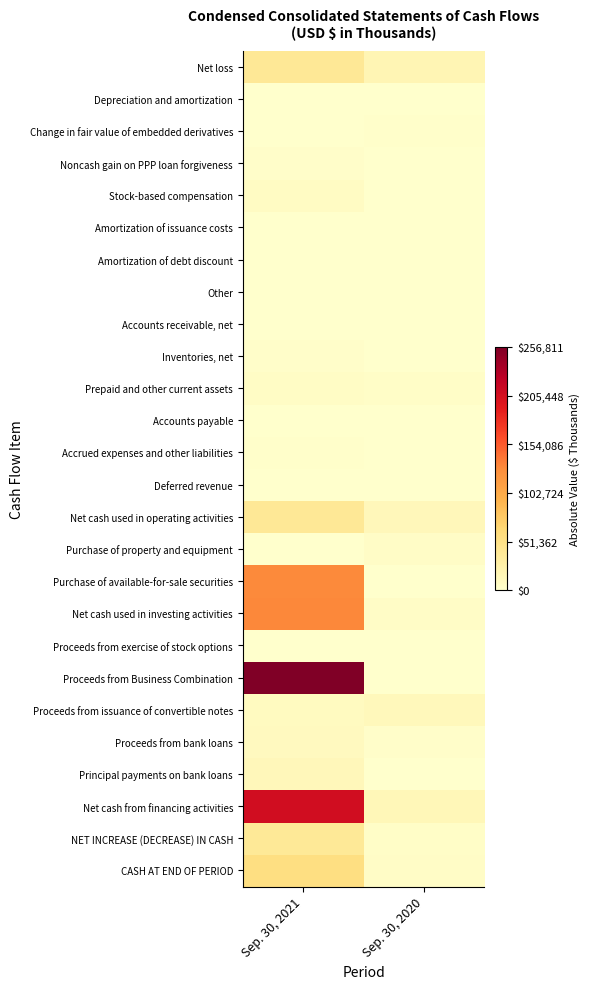

Which series has the widest spread of values?

Proceeds from Business Combination